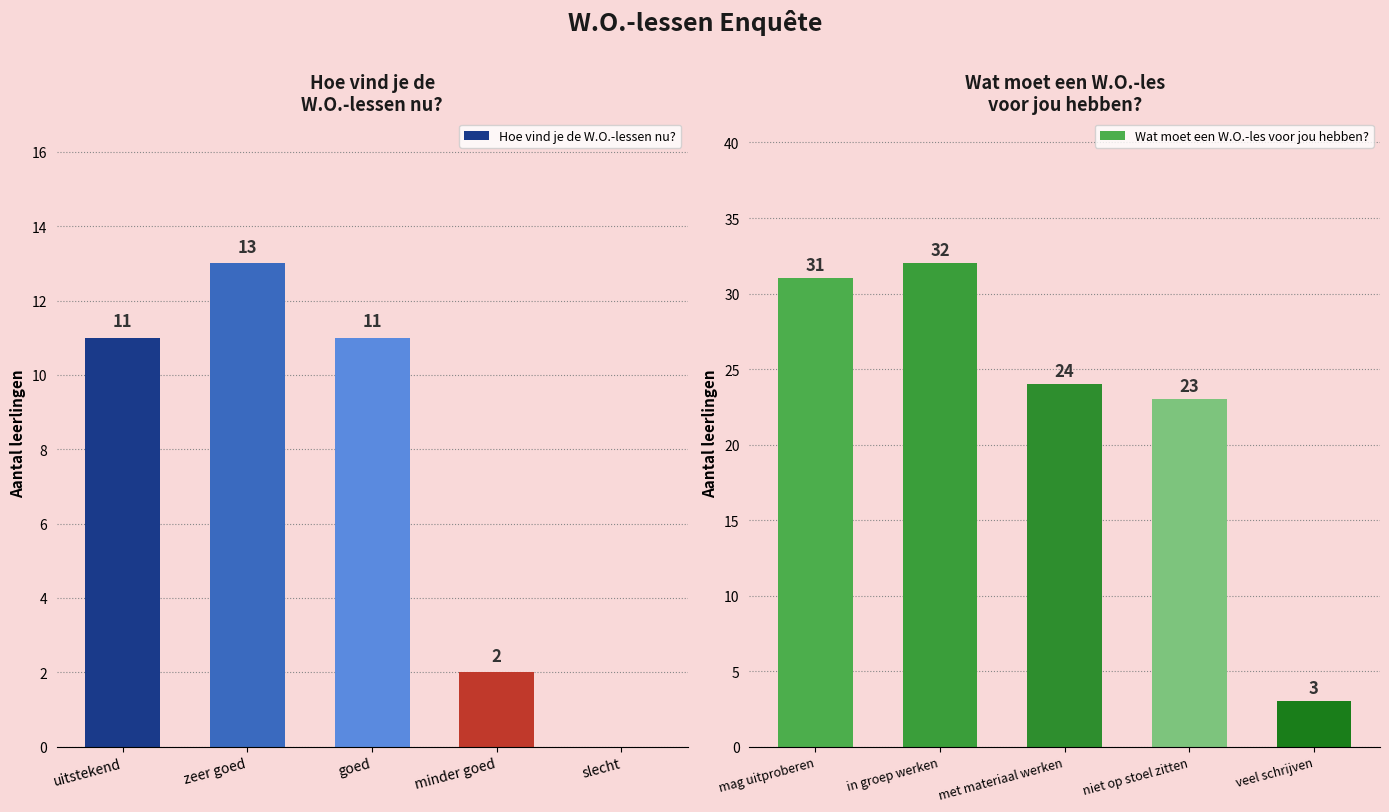

Does the chart contain any negative values?

No